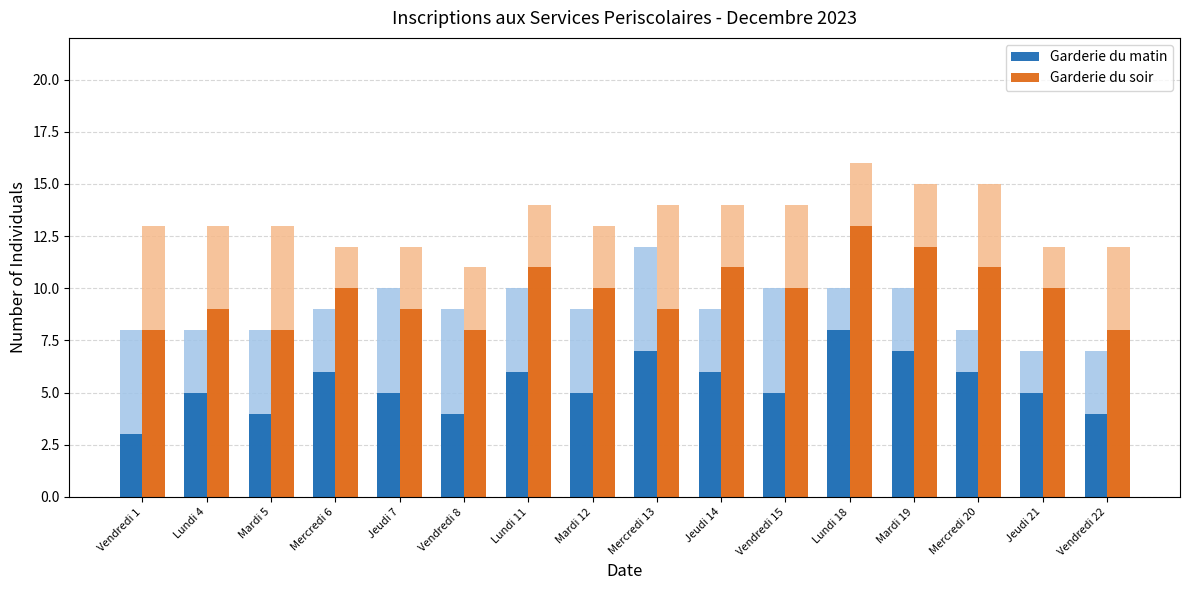

How many categories are shown in the chart?

16